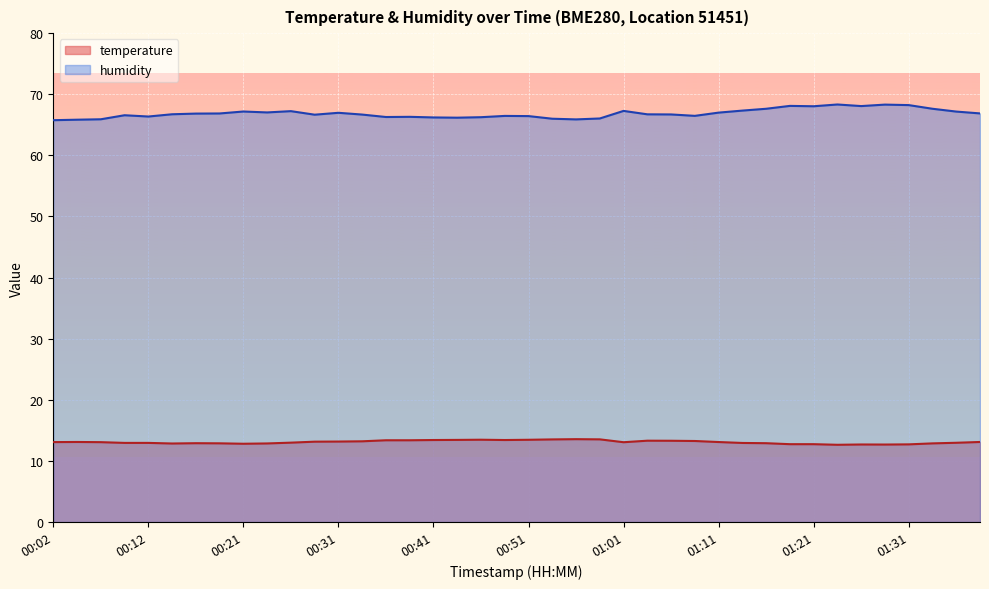

Rank the categories by temperature value from lowest to highest.

01:24, 01:29, 01:26, 01:31, 01:19, 01:21, 00:21, 00:14, 00:24, 01:34, 00:19, 00:16, 01:16, 01:14, 00:09, 00:12, 01:36, 00:26, 01:01, 00:07, 00:02, 01:11, 00:04, 01:39, 00:29, 00:31, 00:34, 01:09, 01:06, 01:03, 00:36, 00:38, 00:41, 00:48, 00:43, 00:51, 00:46, 00:53, 00:58, 00:56